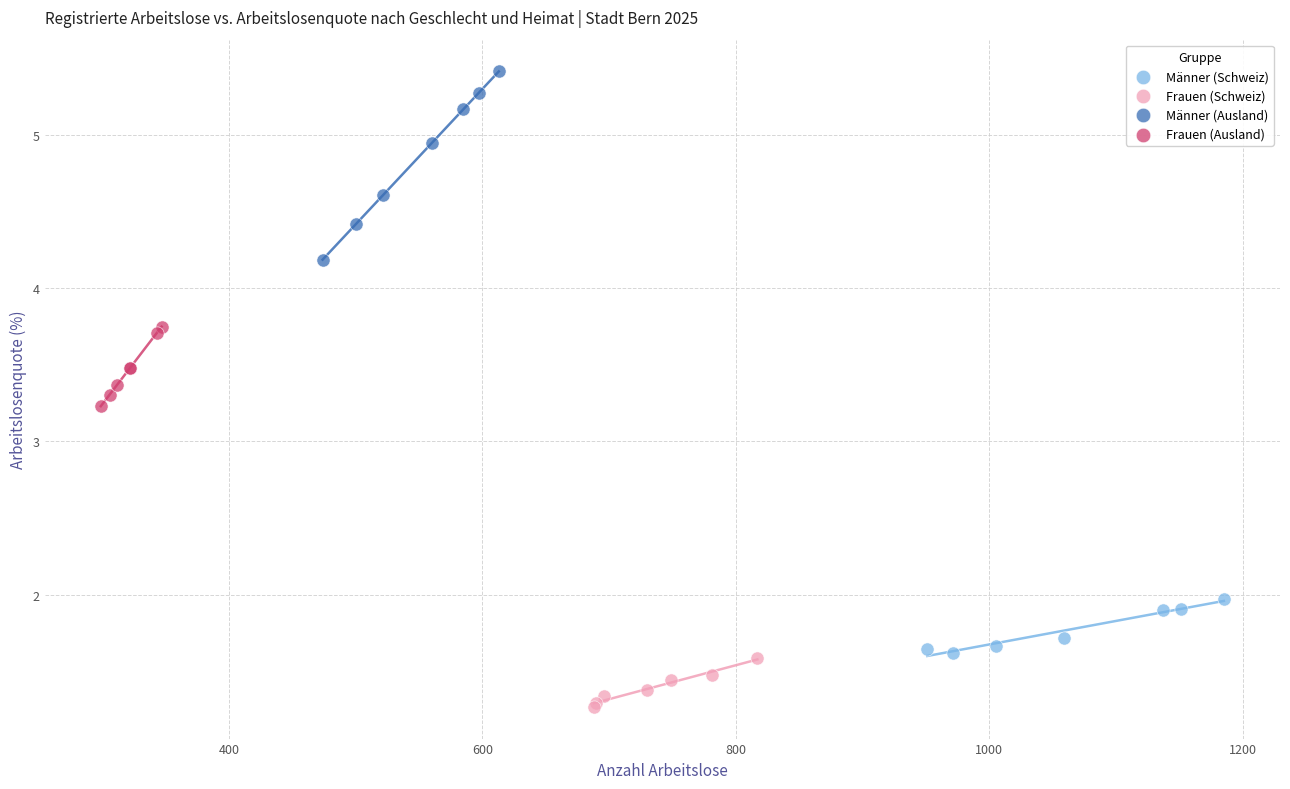

Which series reaches the maximum Y coordinate?

Männer (Ausland)